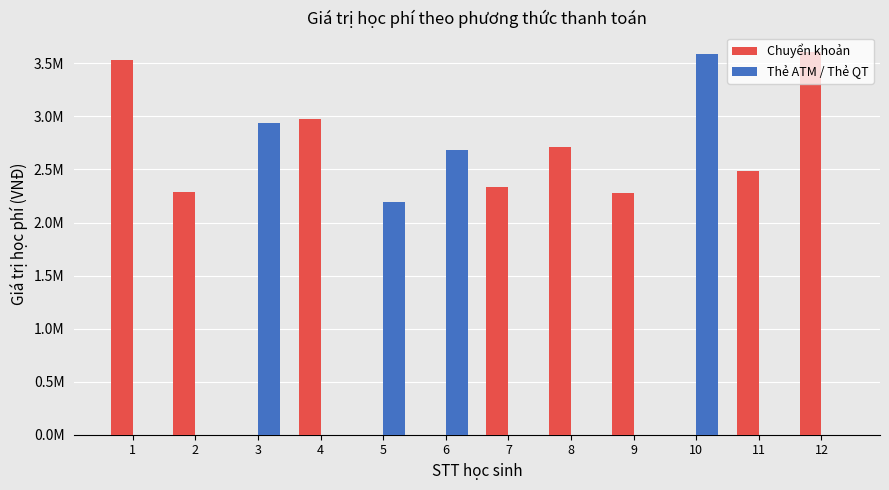

What is the spread (max minus min) of values at 3?

2934000